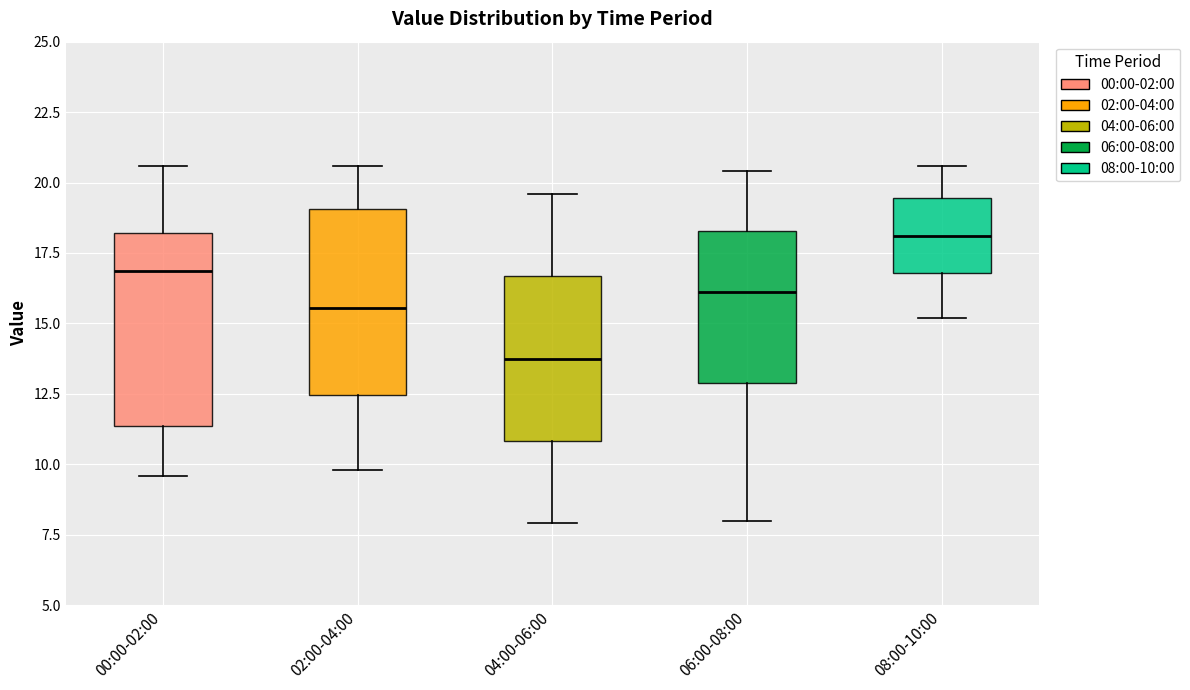

Reading left to right, transcribe this box plot: for each box, give where its median line is, the range the box spans, and where its two whiskers end, as read against the y-axis. The values are not printed on the chart, so give them approximately, as read against the axis.

00:00-02:00: median 17.0, box 11.5 to 18.0, whiskers 9.5 to 20.5
02:00-04:00: median 15.5, box 12.5 to 19.0, whiskers 10.0 to 20.5
04:00-06:00: median 14.0, box 11.0 to 16.5, whiskers 8.0 to 19.5
06:00-08:00: median 16.0, box 13.0 to 18.5, whiskers 8.0 to 20.5
08:00-10:00: median 18.0, box 17.0 to 19.5, whiskers 15.0 to 20.5